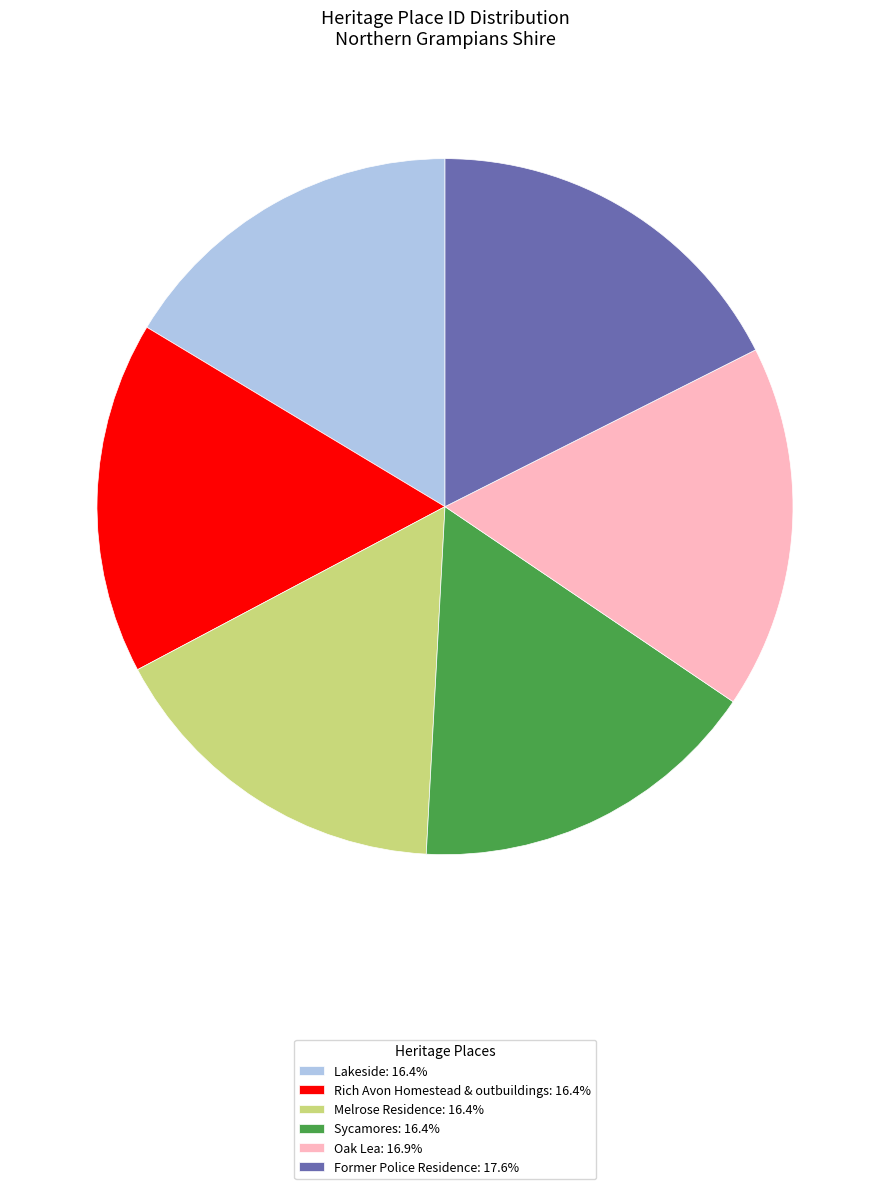

What is the ratio of the value at Sycamores: 16.4% to the value at Melrose Residence: 16.4%?

1.0